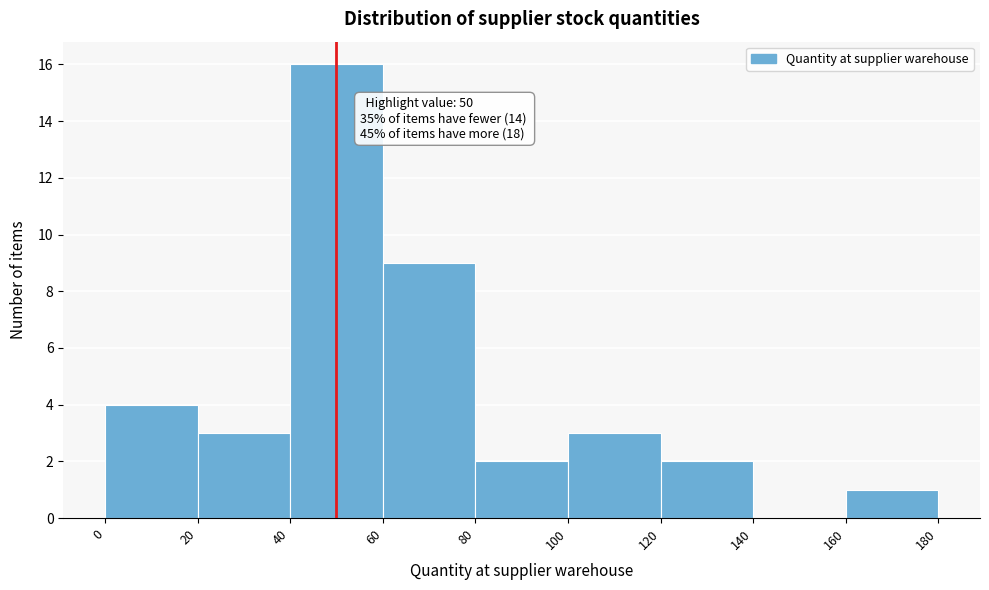

Which range on the x-axis has the tallest bar?

40 to 60